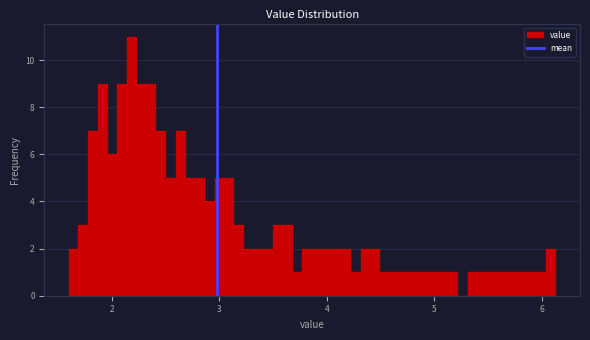

Around what value on the x-axis is the tallest bar? Give the approximate position of its centre, as read against the axis.

2.2